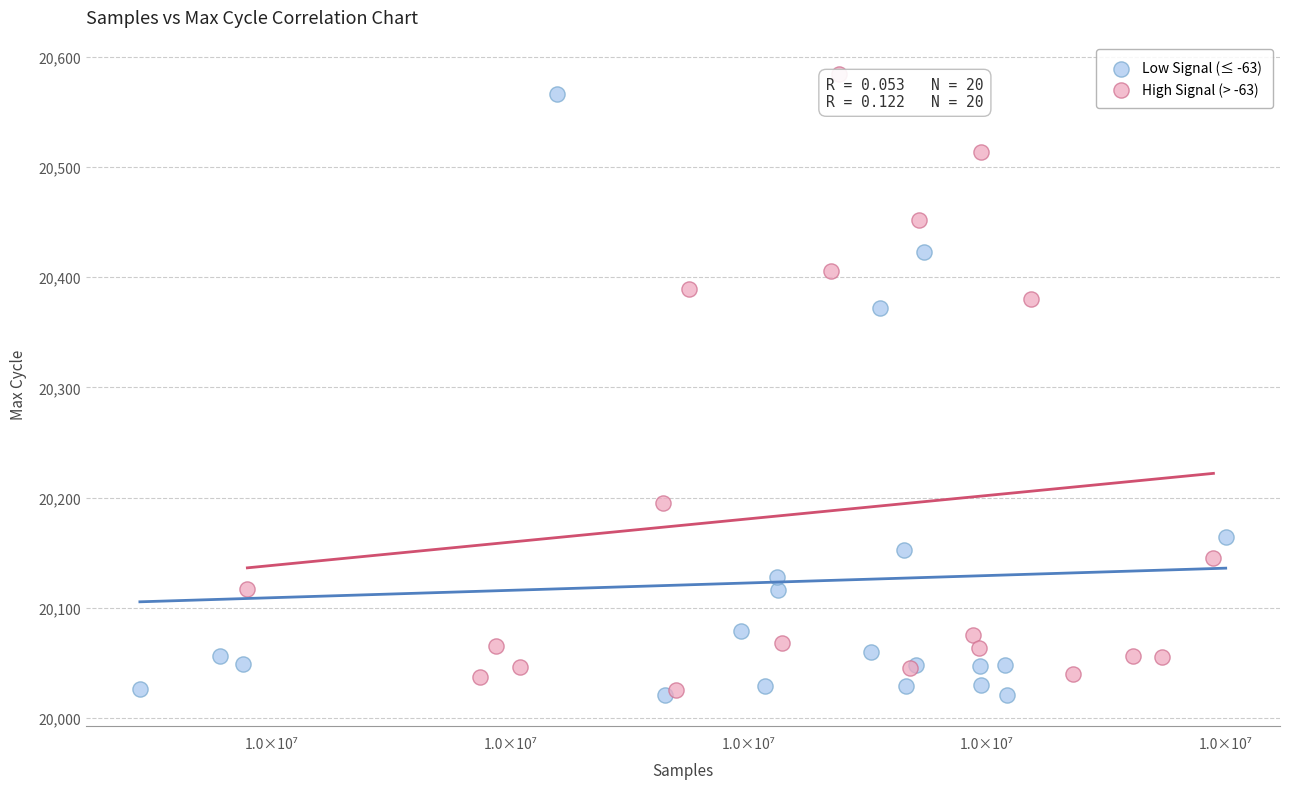

Which series reaches the maximum Y coordinate?

High Signal (> -63)